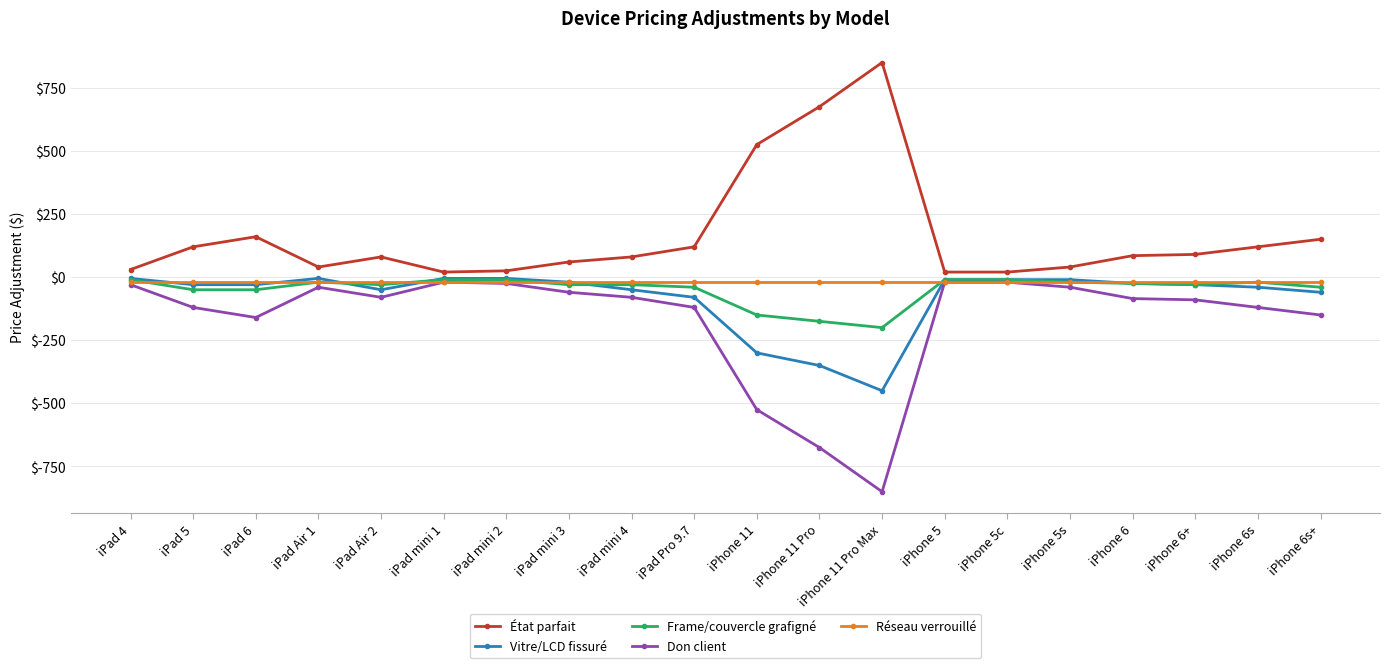

What is the difference between the Vitre/LCD fissuré values at iPhone 11 Pro and iPhone 11?

50